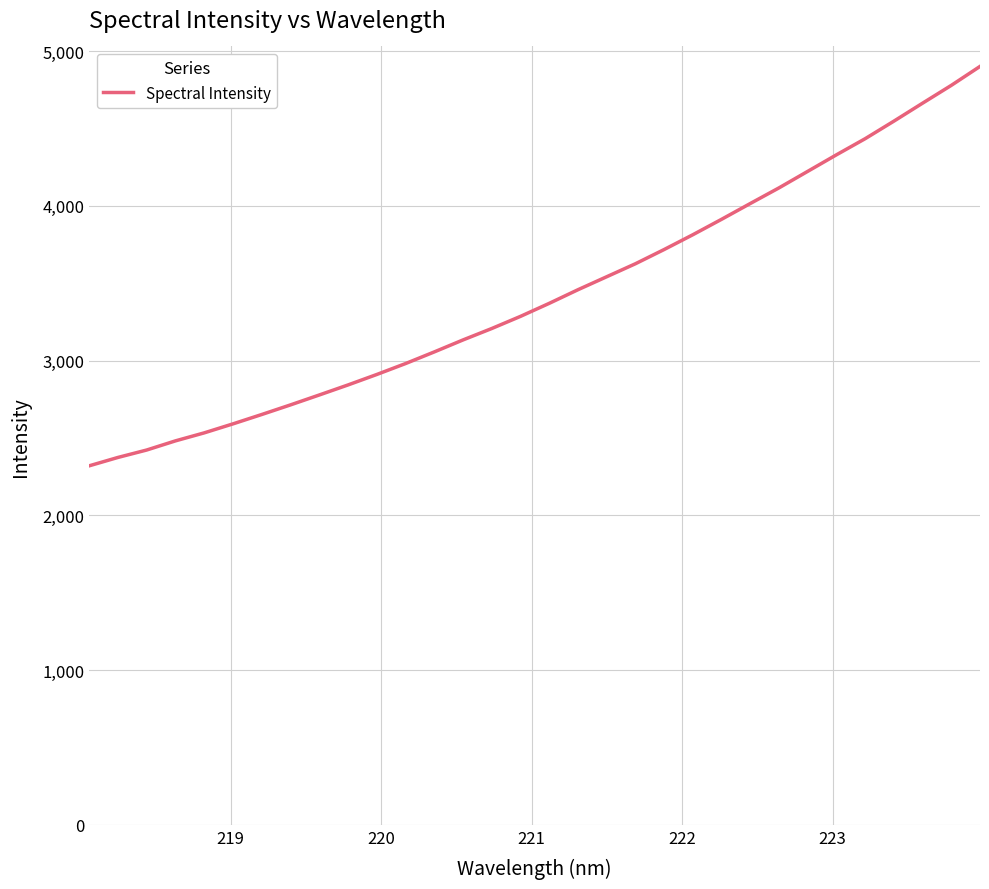

What is the difference between the maximum and minimum values?

2580.7